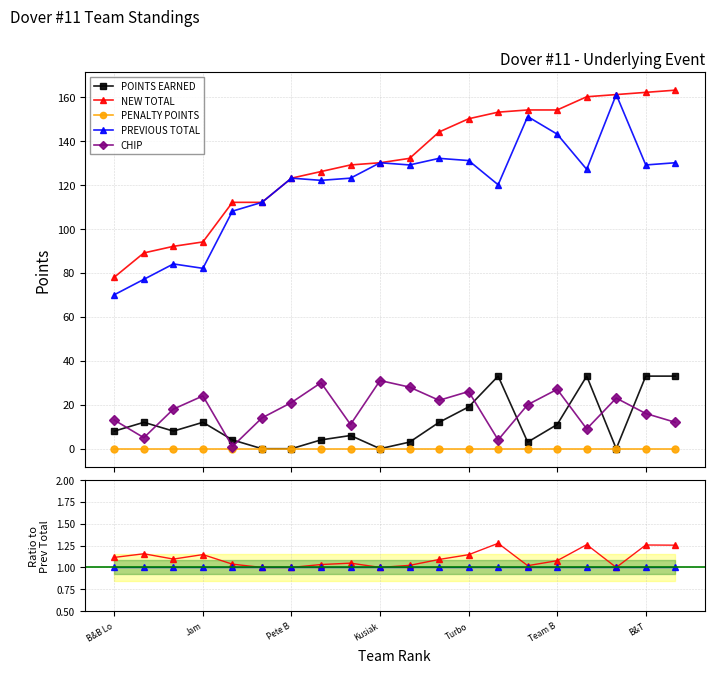

True or false: CHIP and POINTS EARNED intersect in this chart.

True